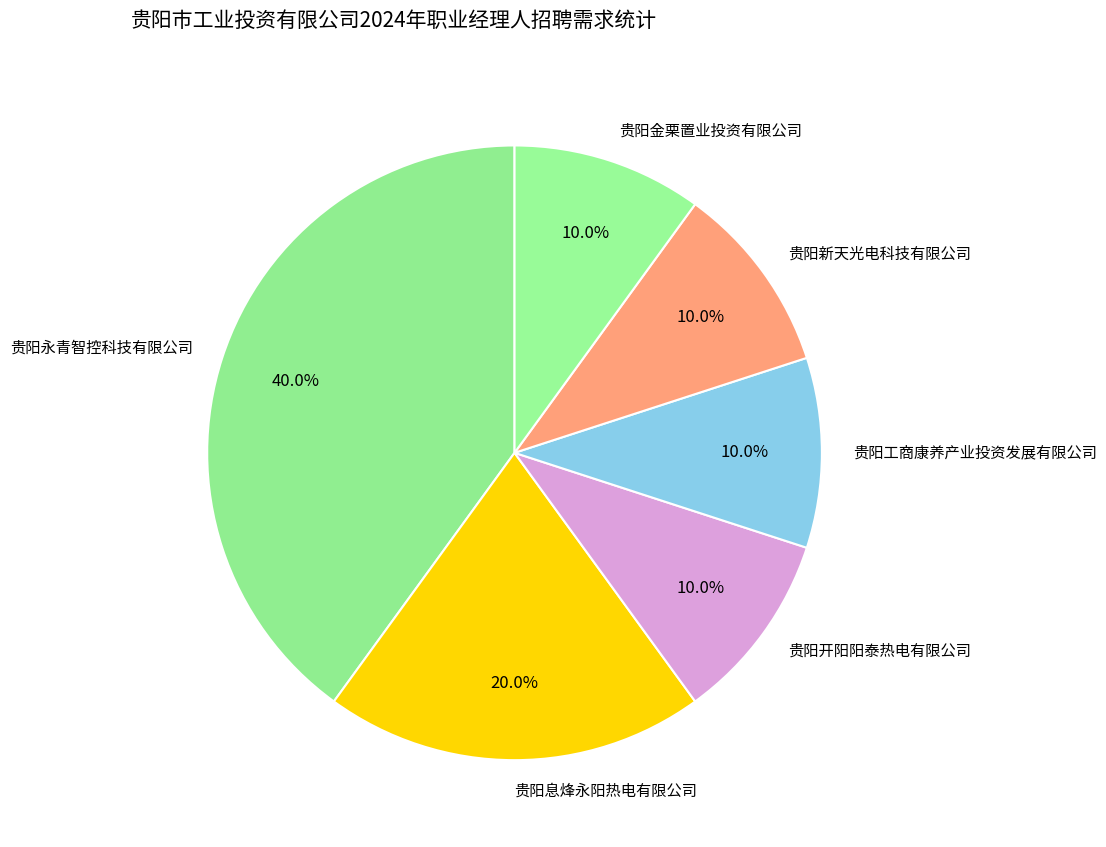

Combined, do 贵阳息烽永阳热电有限公司 and 贵阳金栗置业投资有限公司 account for over 50%?

No